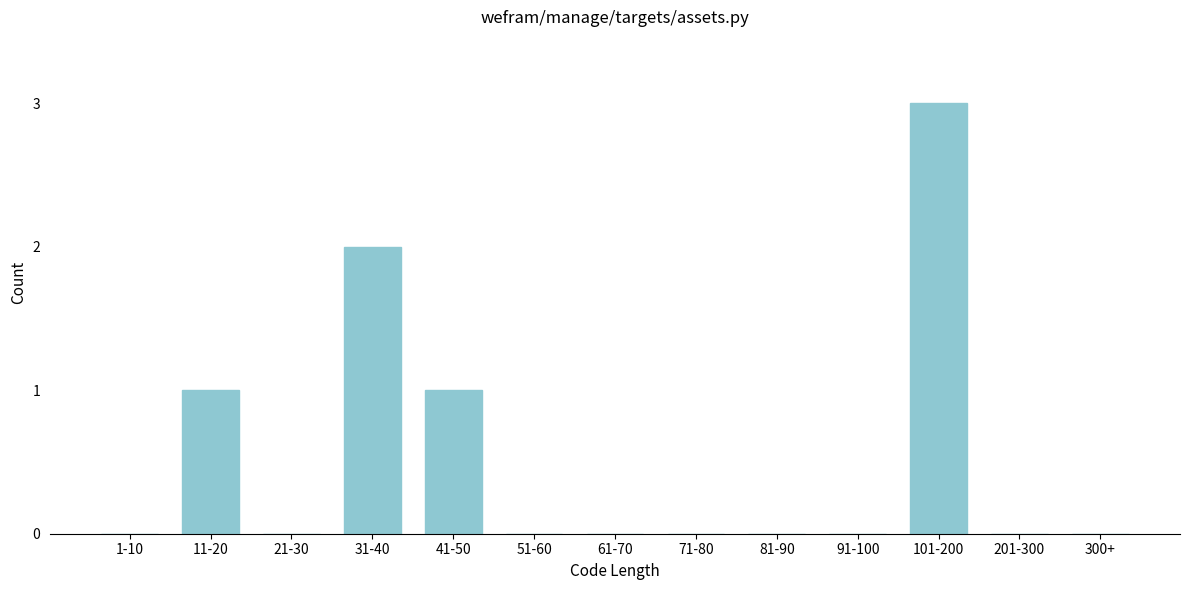

Reading right to left, extract all data points from this chart.

300+=0	201-300=0	101-200=3	91-100=0	81-90=0	71-80=0	61-70=0	51-60=0	41-50=1	31-40=2	21-30=0	11-20=1	1-10=0